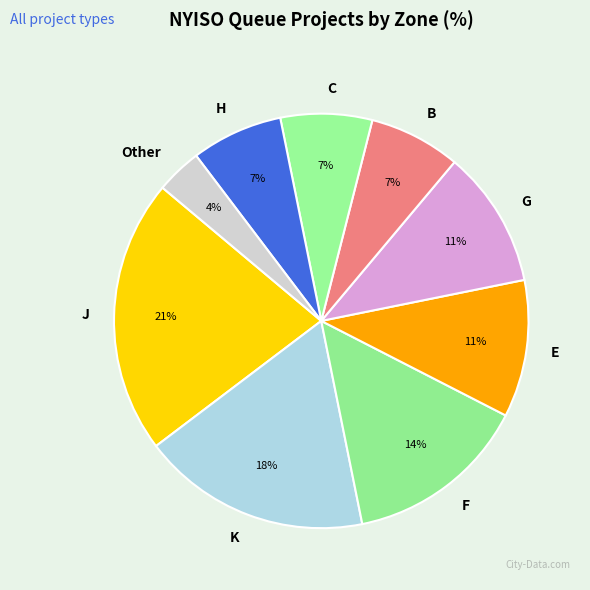

Does any single category account for the majority?

No